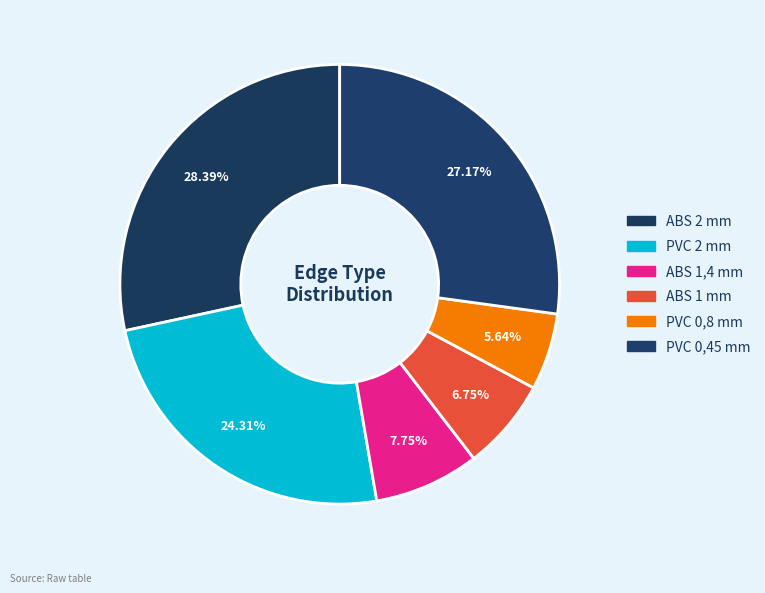

Which category has the biggest portion of the pie?

ABS 2 mm